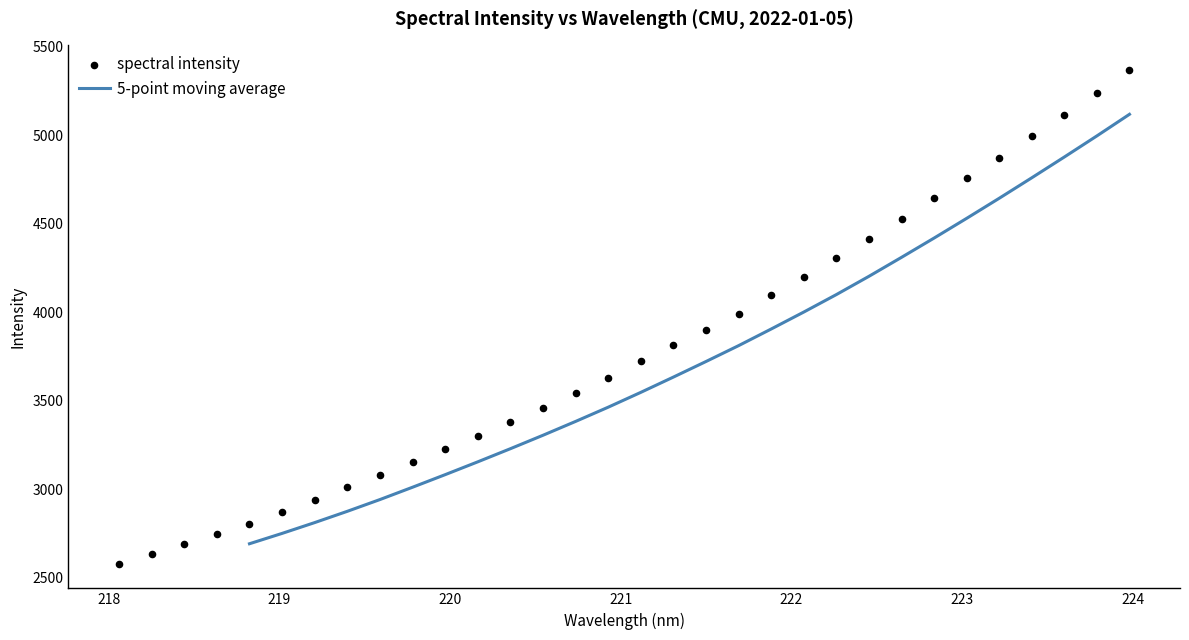

Between 220.7354 and 219.2067, which is larger?

220.7354